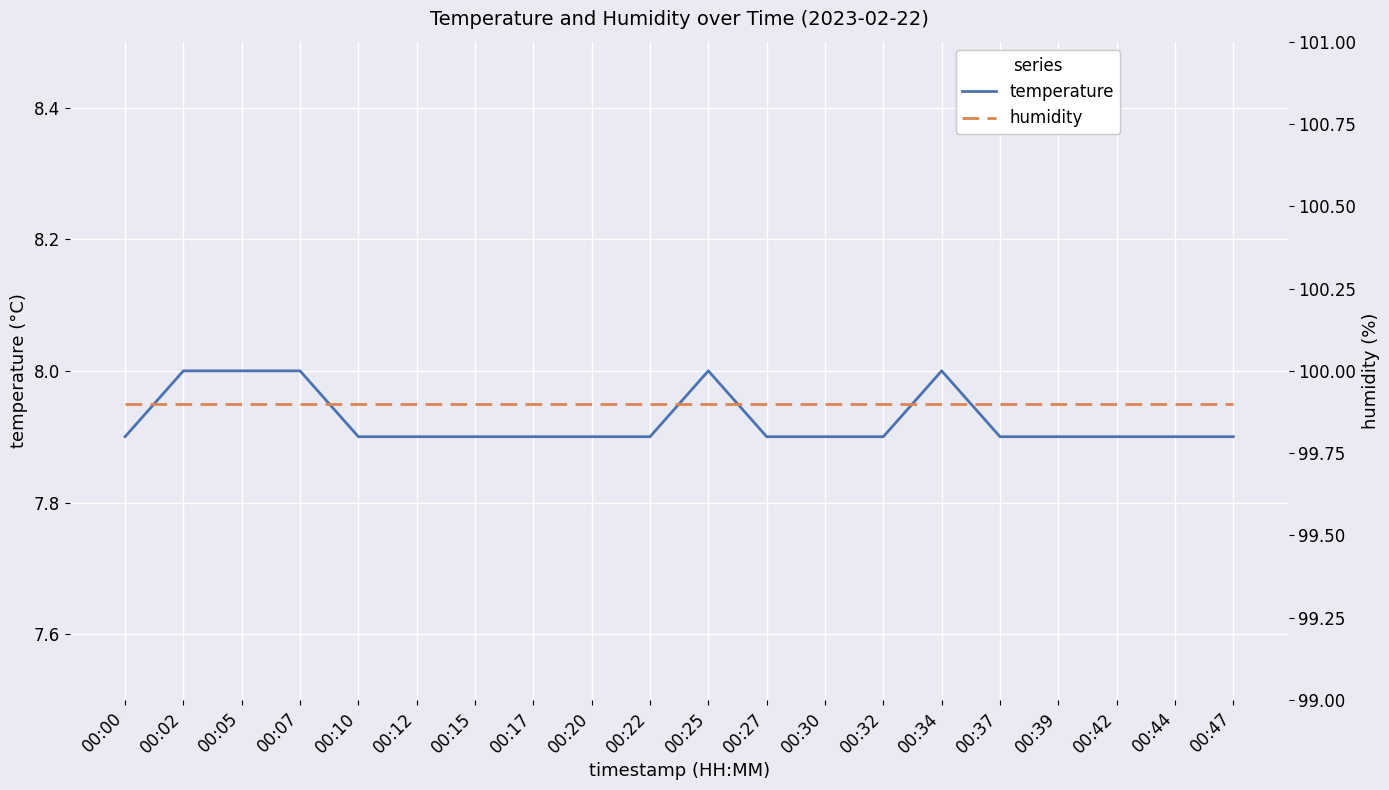

True or false: temperature and humidity intersect in this chart.

False